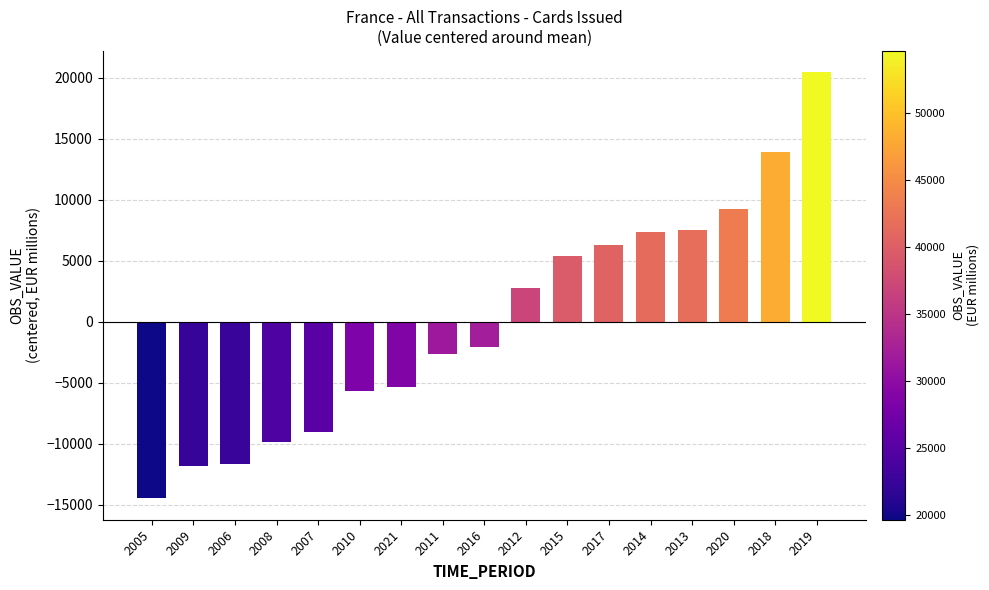

What is the change in value from 2017 to 2013?

+1202.1